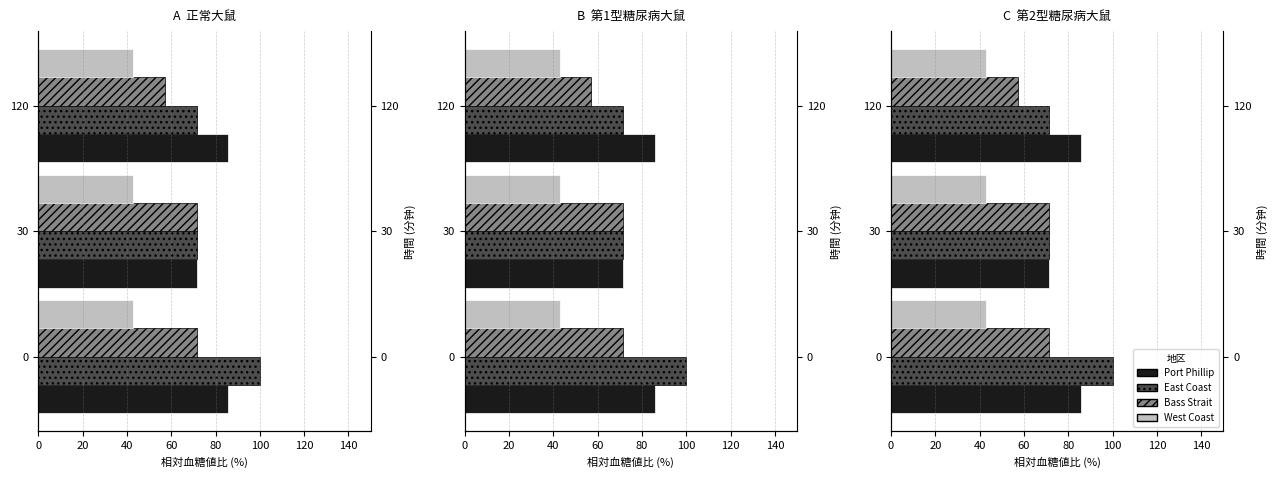

What is the sum of all Port Phillip values?

242.9